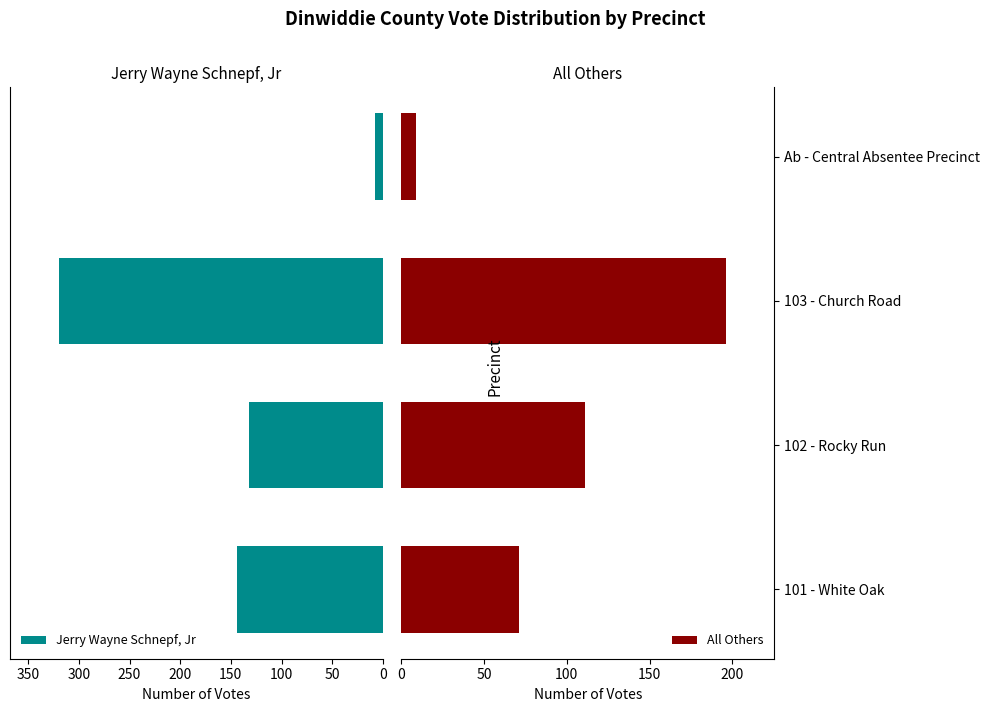

Reading right to left, list all the values displayed in this chart.

Jerry Wayne Schnepf, Jr: 8	320	132	144
All Others: 9	196	111	71